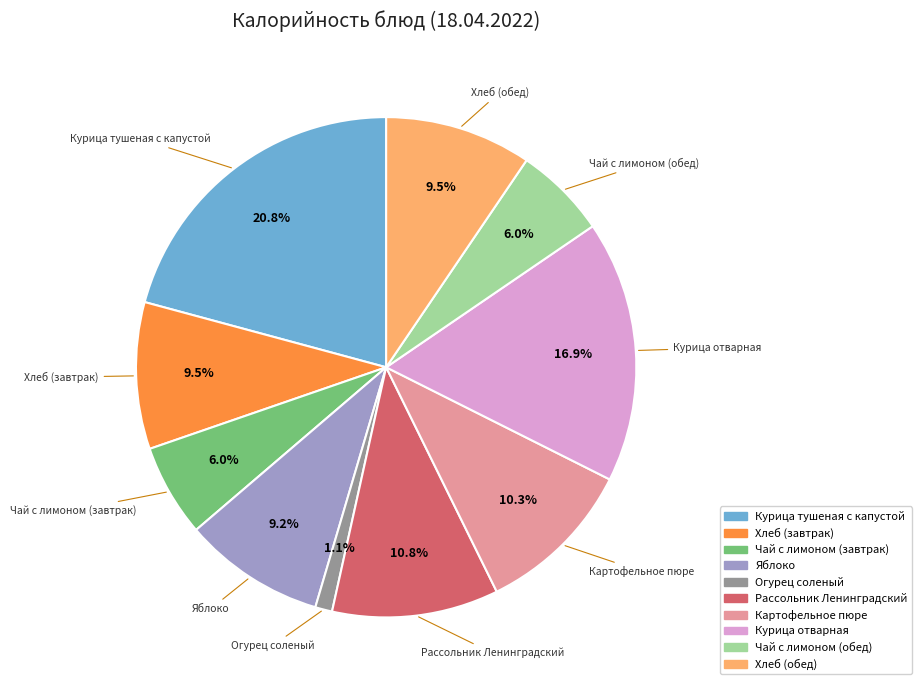

Count the number of slices in the pie.

10